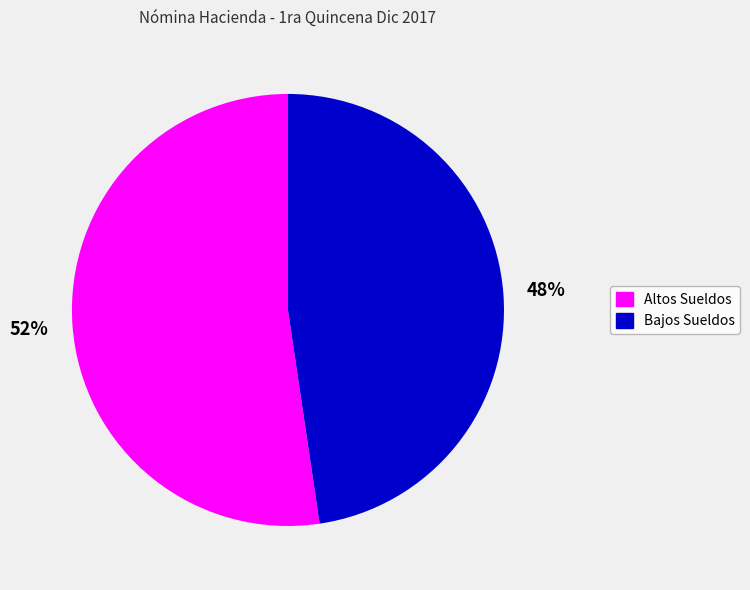

Is there a majority slice in this chart?

Yes